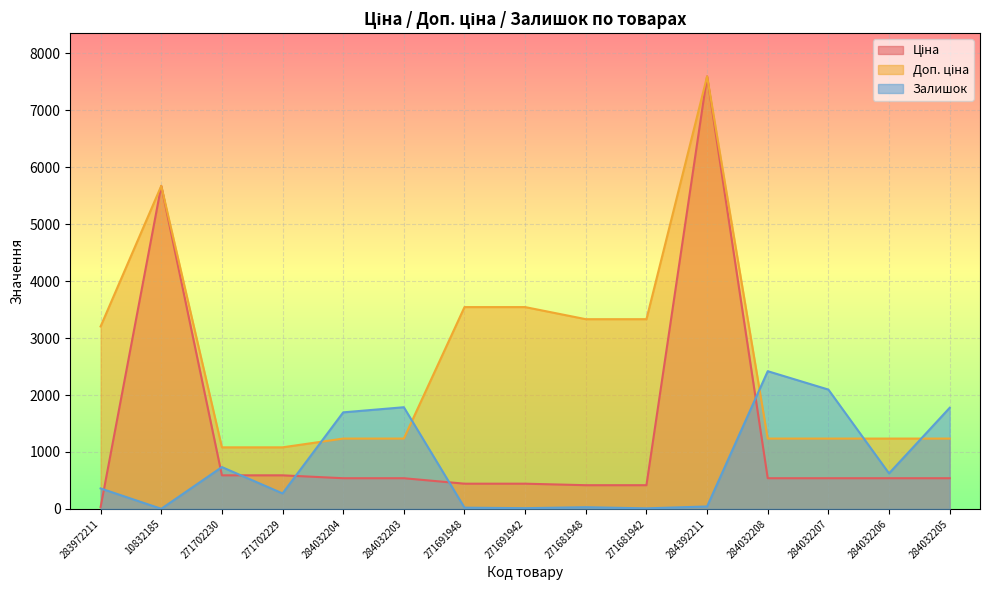

Where do Залишок and Ціна first cross each other?

283972211 and 10832185